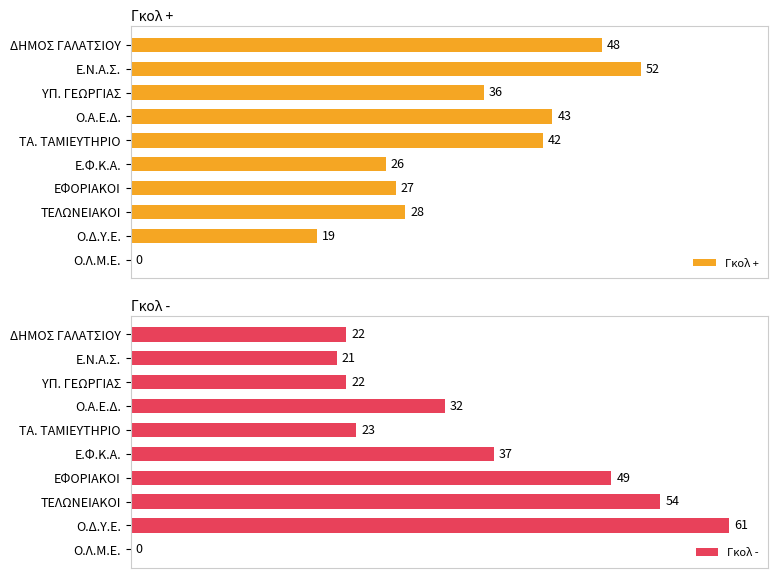

At which label does Γκολ + reach its peak?

Ε.Ν.Α.Σ.